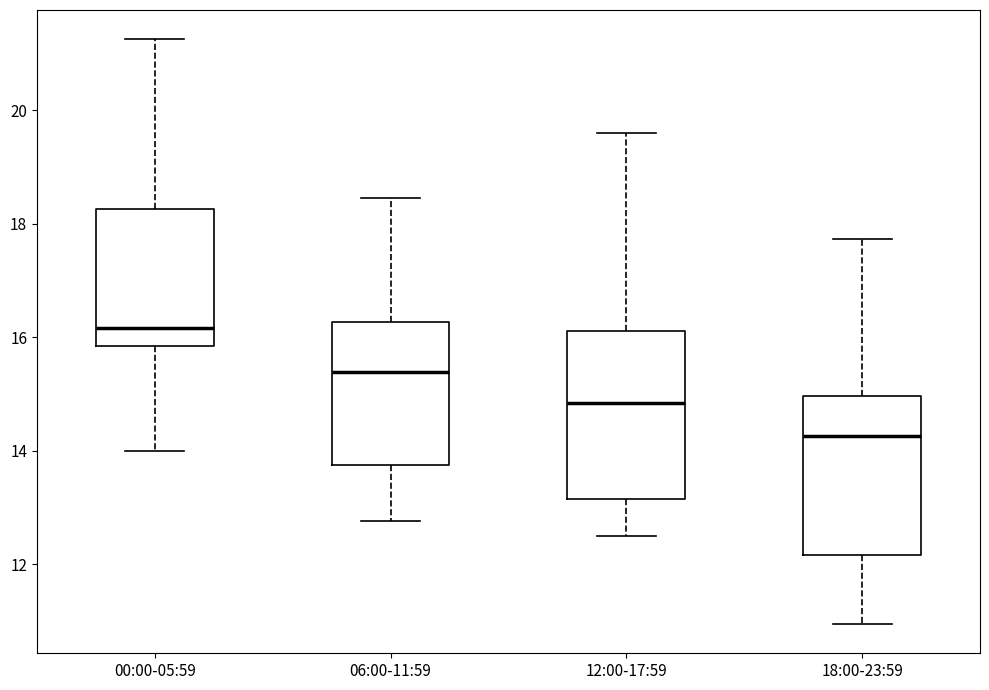

Which box's median line is the highest?

00:00-05:59